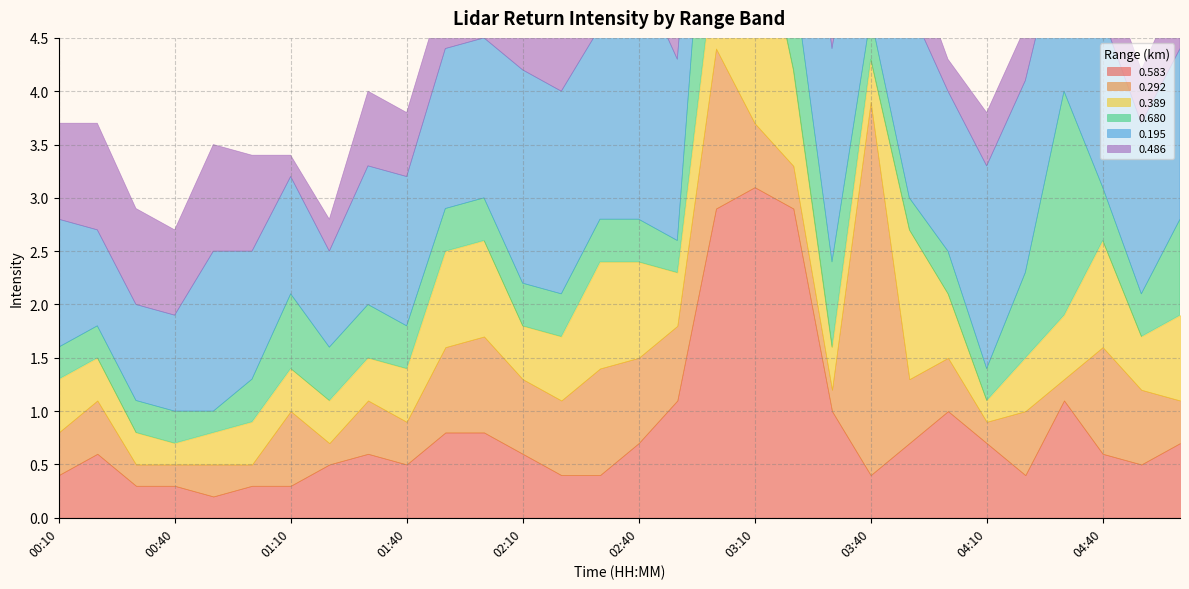

At how many categories does at least one series exceed 3?

3